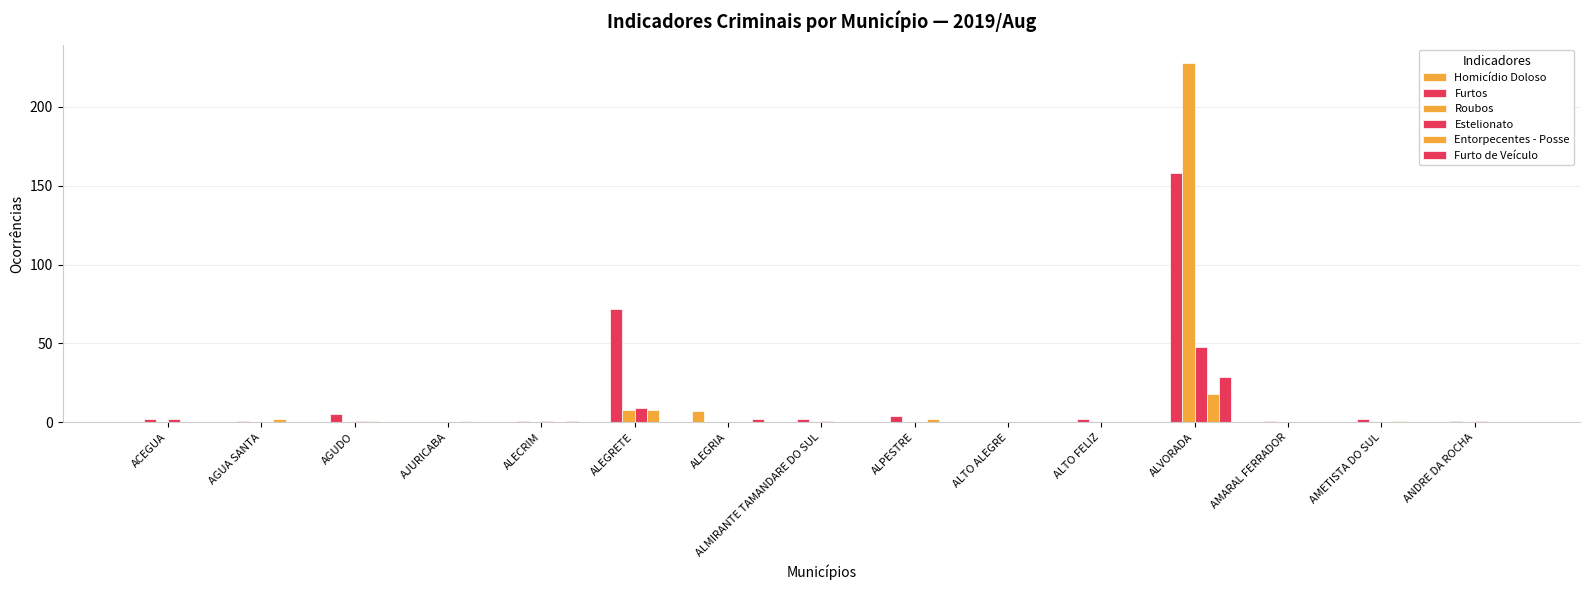

Where is Furtos nearest to the value 79?

ALEGRETE